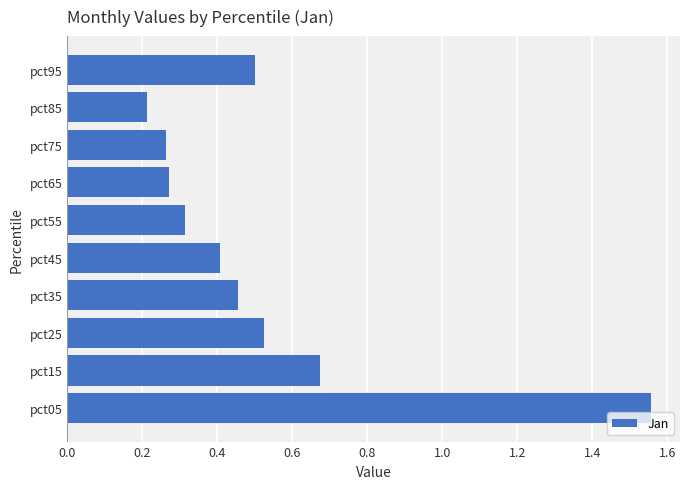

What is the difference between the maximum and minimum values?

1.3